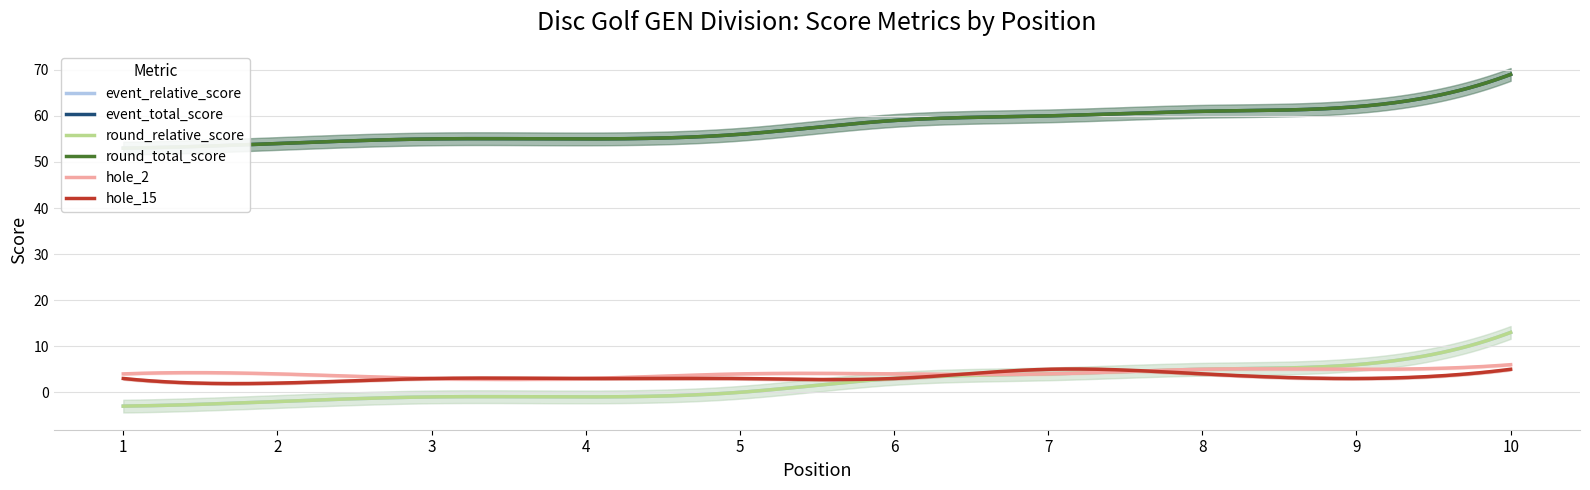

Does the chart have visible grid lines?

Yes